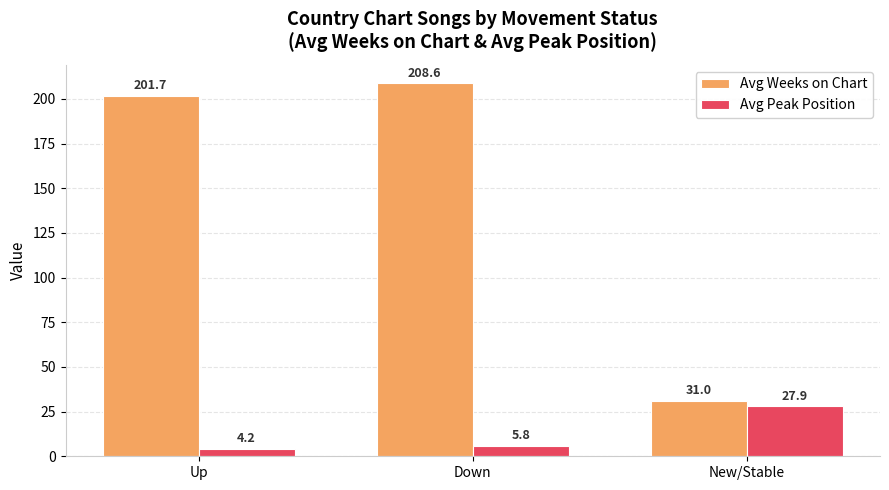

At how many categories does at least one series exceed 42?

2